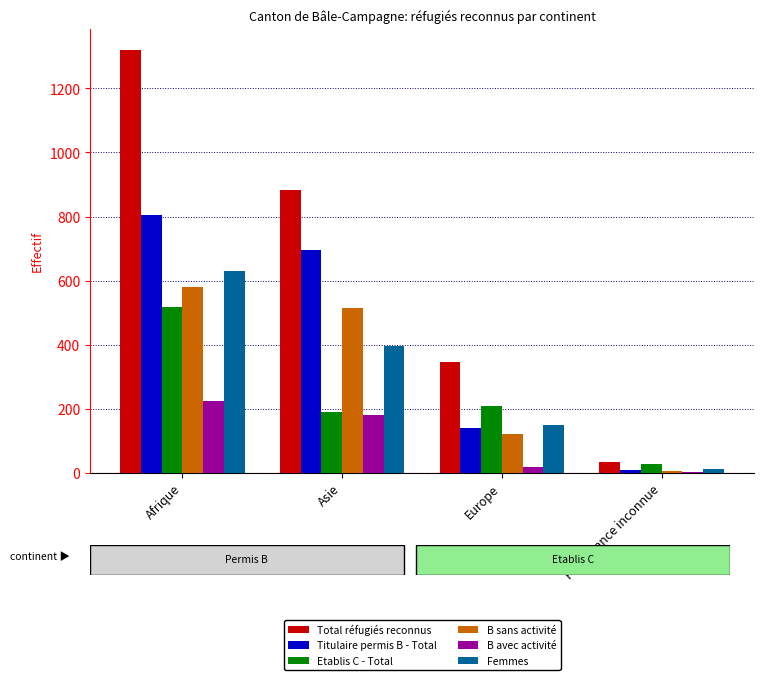

How many data points does each series have?

4